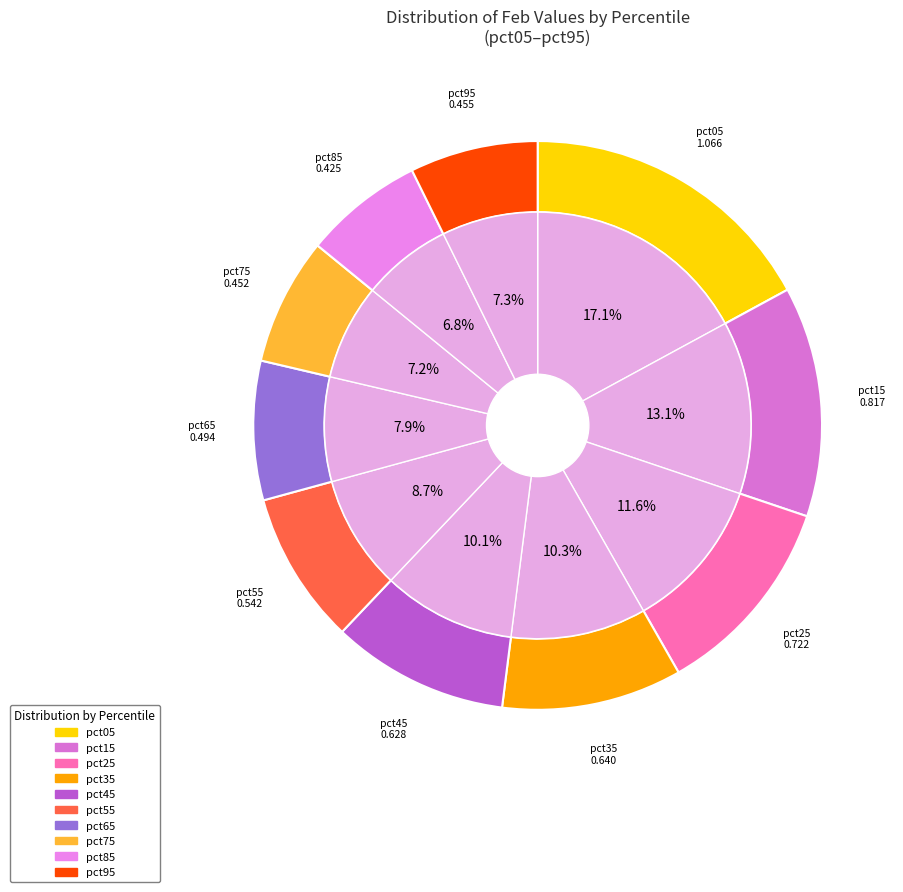

To the nearest percent, what is the average slice percentage?

10%